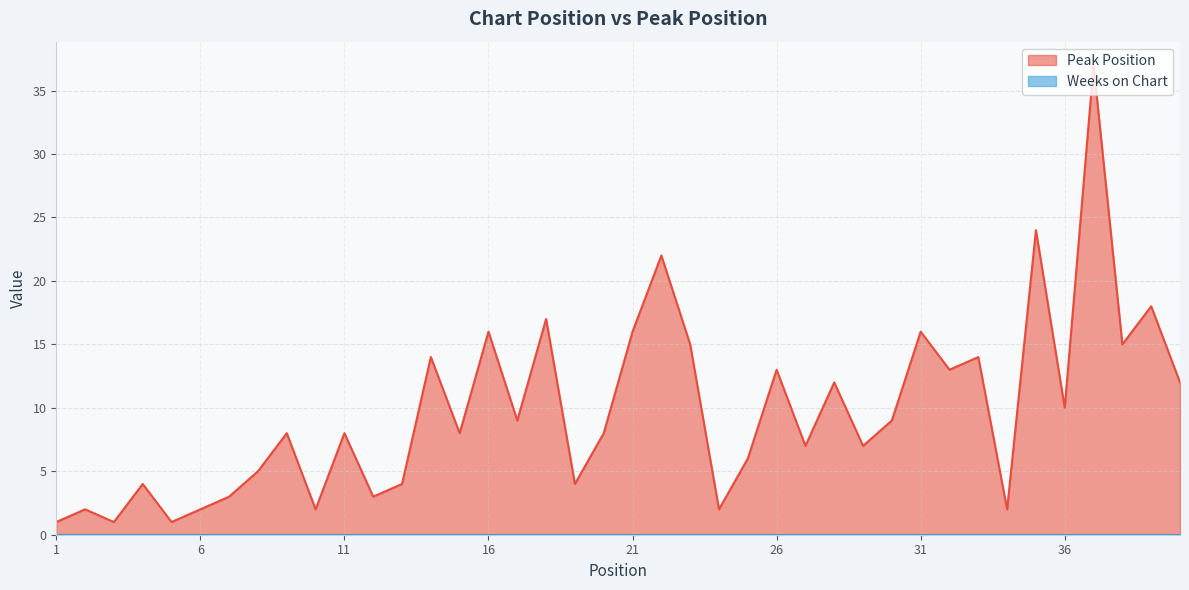

The value at 17 is 5. True or false?

False